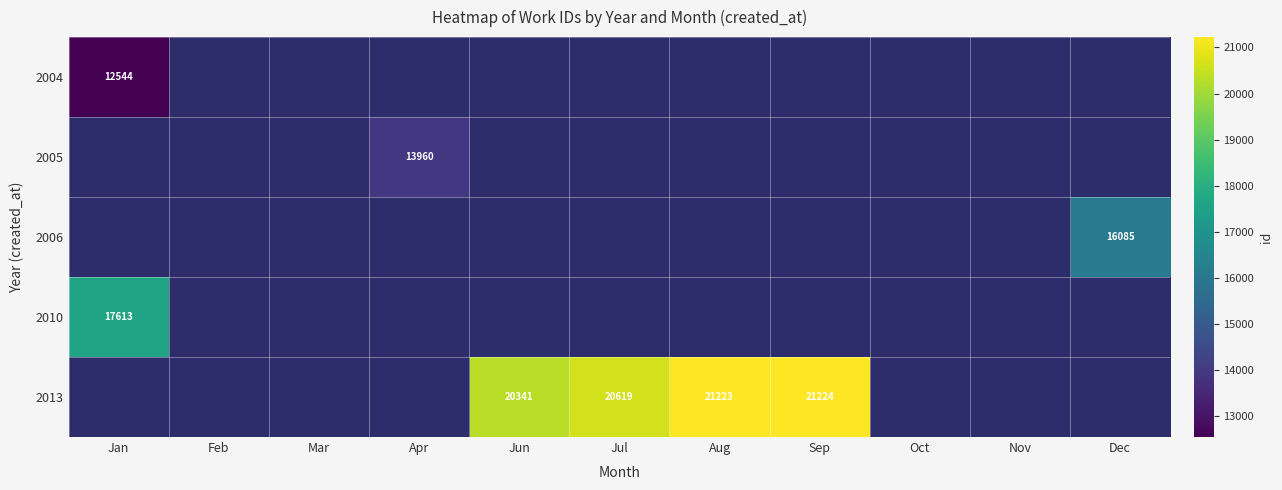

How many data points does each series have?

11